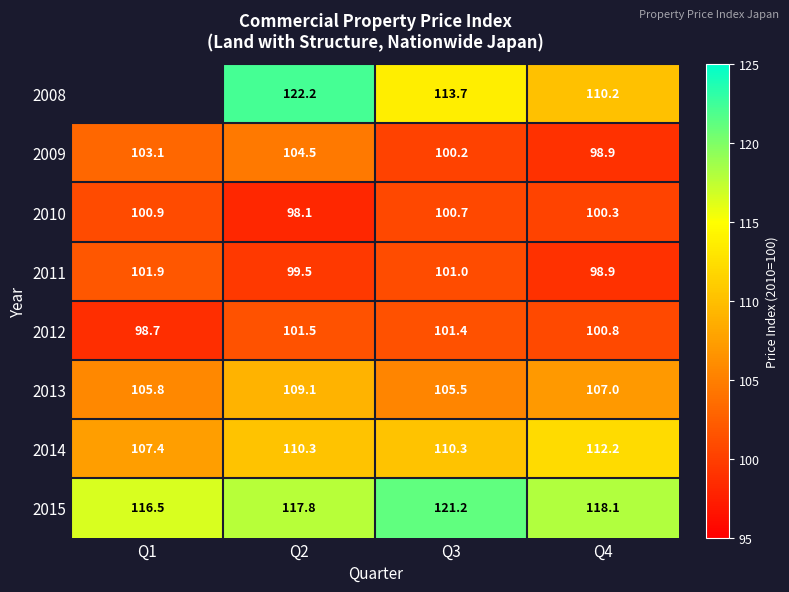

Count the number of data series in this chart.

8